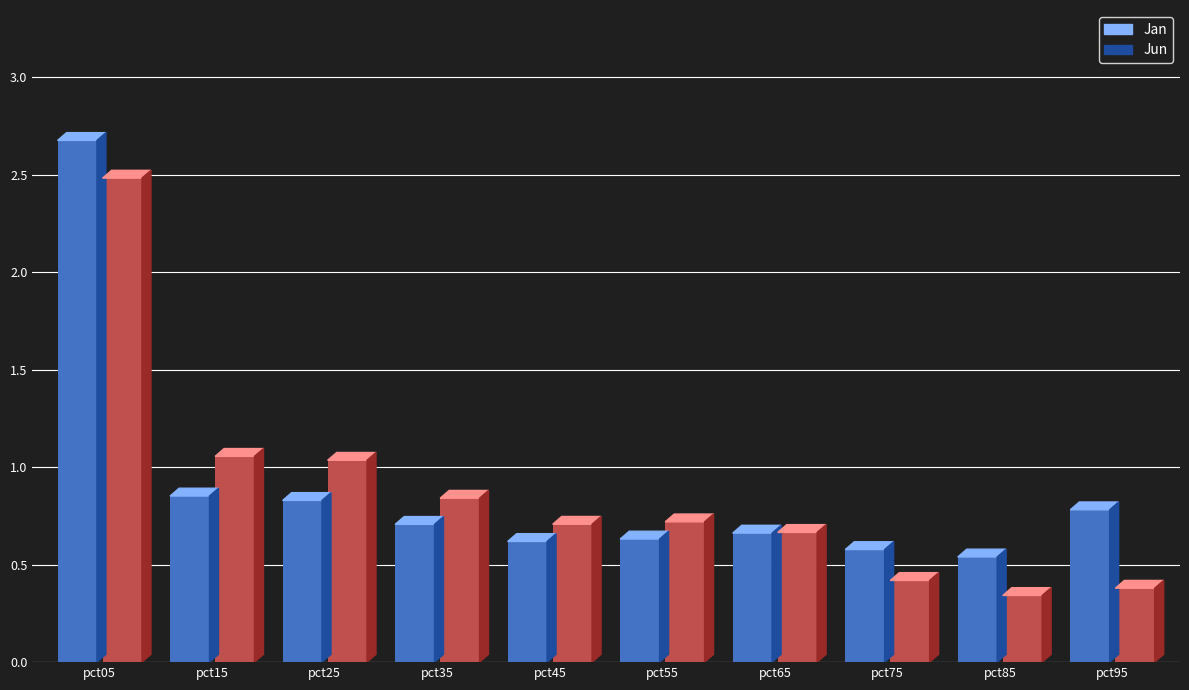

At pct95, list the series in order from largest to smallest.

Jan, Jun